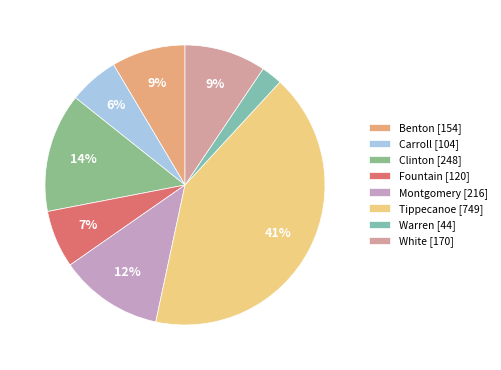

What is the ratio of the value at Tippecanoe to the value at White?

4.4